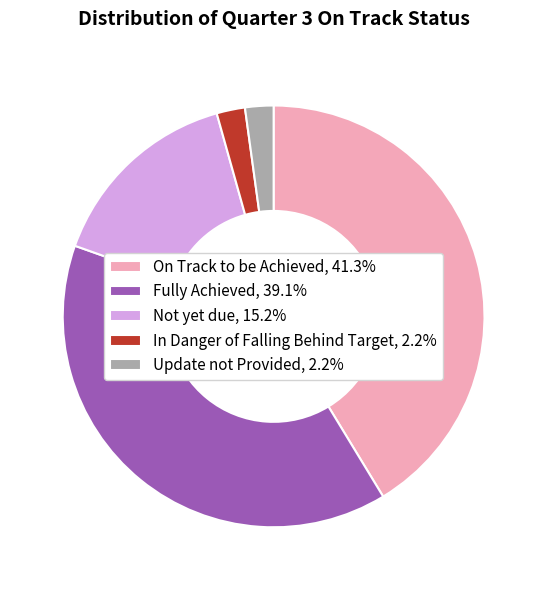

The Update not Provided slice represents 7% of the pie. True or false?

False